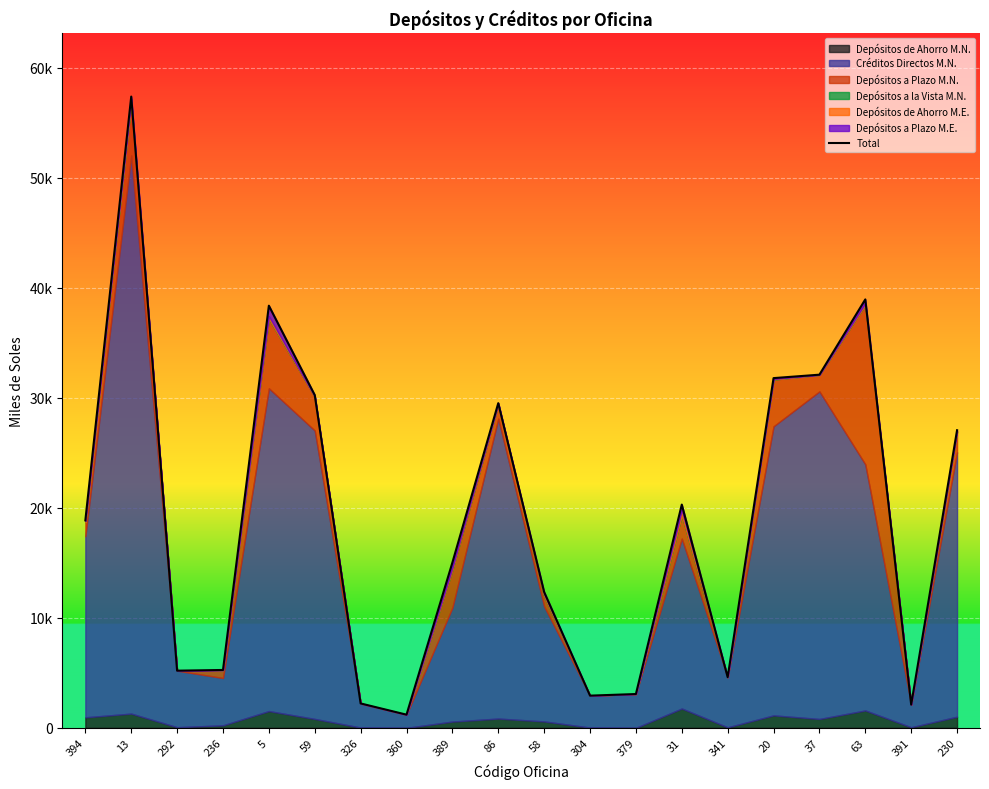

What is the value of the 12th point from the left?

2929.5